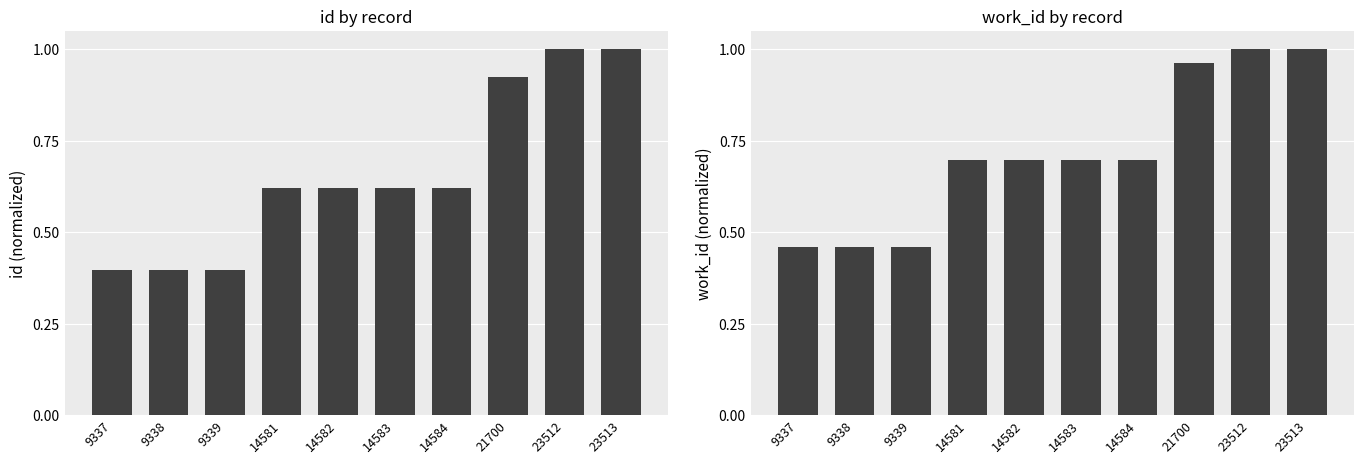

What is the approximate value of work_id at 9339?

0.5